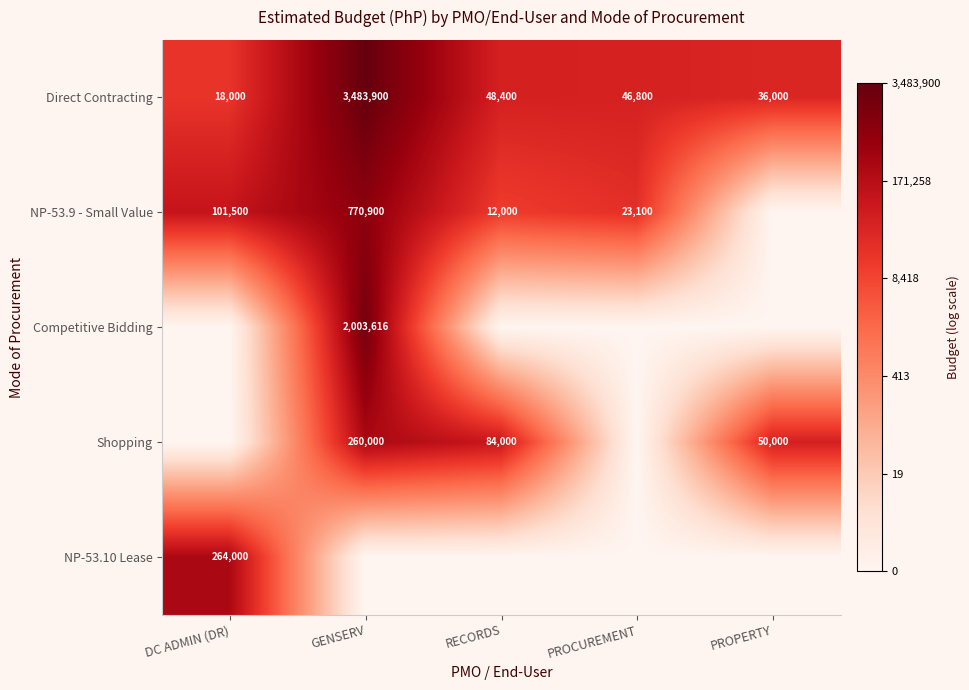

The NP-53.9 - Small Value series shows 12000 at RECORDS. True or false?

True